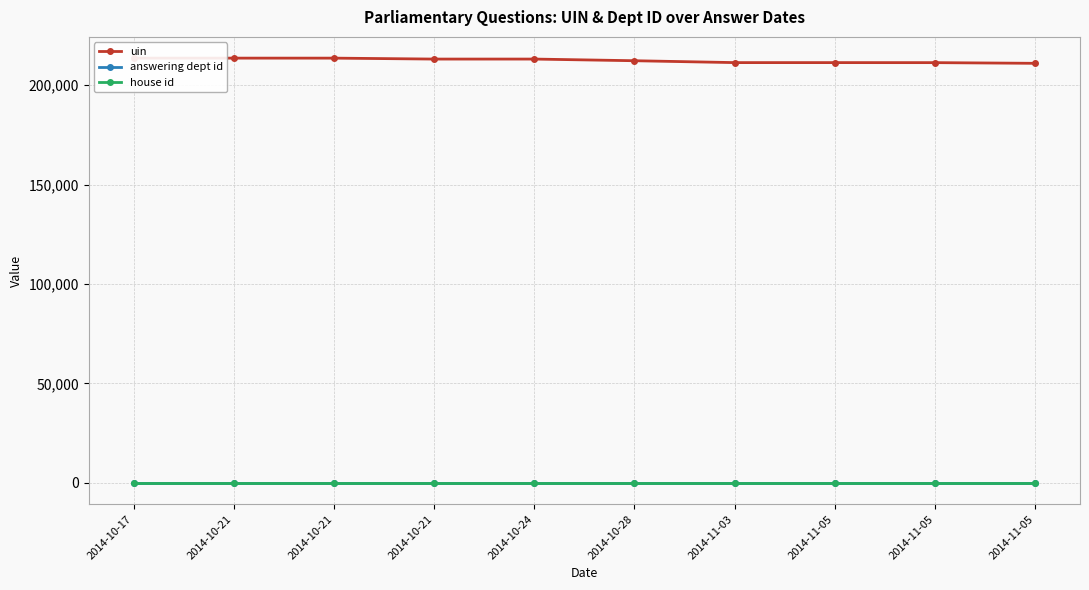

The uin series shows 210997 at 2014-11-05. True or false?

True